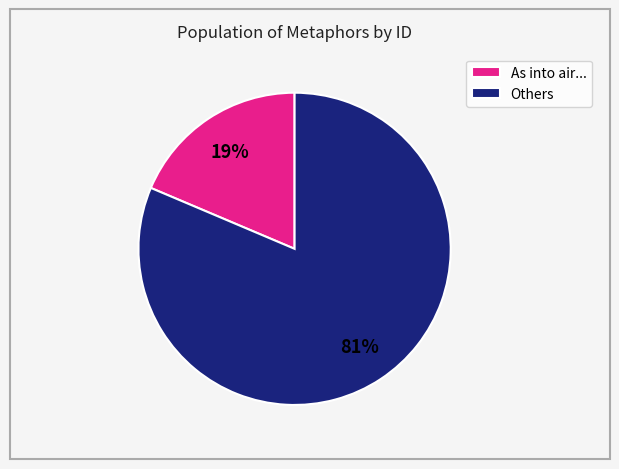

To the nearest percent, what is the average slice percentage?

50%